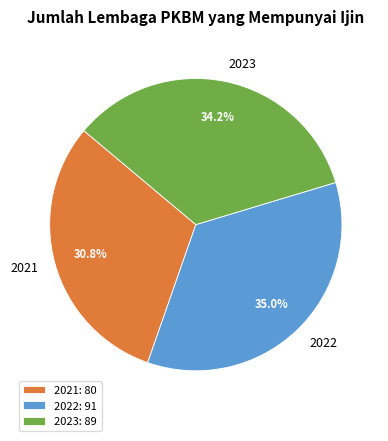

How many segments does this pie chart have?

3